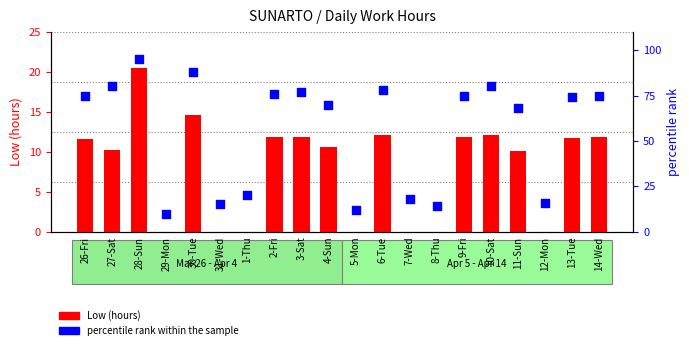

Is the value of percentile rank within the sample at 5-Mon greater than the value of Low (hours) at 1-Thu?

Yes